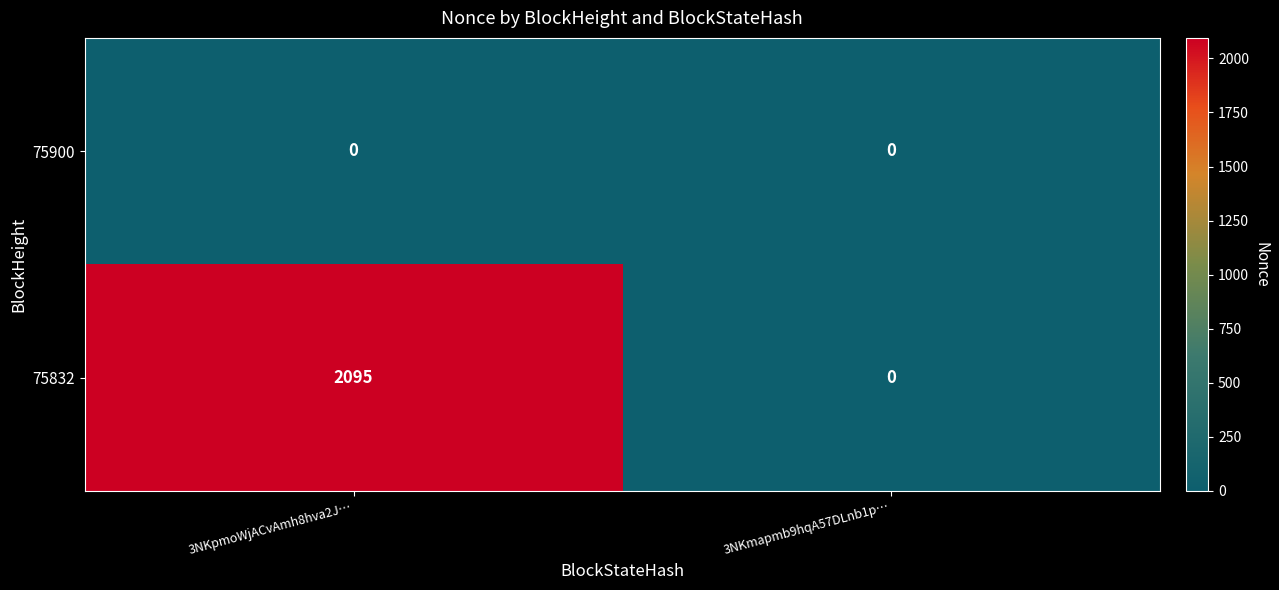

Reading left to right, extract all data points from this chart.

75900: 3NKpmoWjACvAmh8hva2J…=0	3NKmapmb9hqA57DLnb1p…=0
75832: 3NKpmoWjACvAmh8hva2J…=2095	3NKmapmb9hqA57DLnb1p…=0